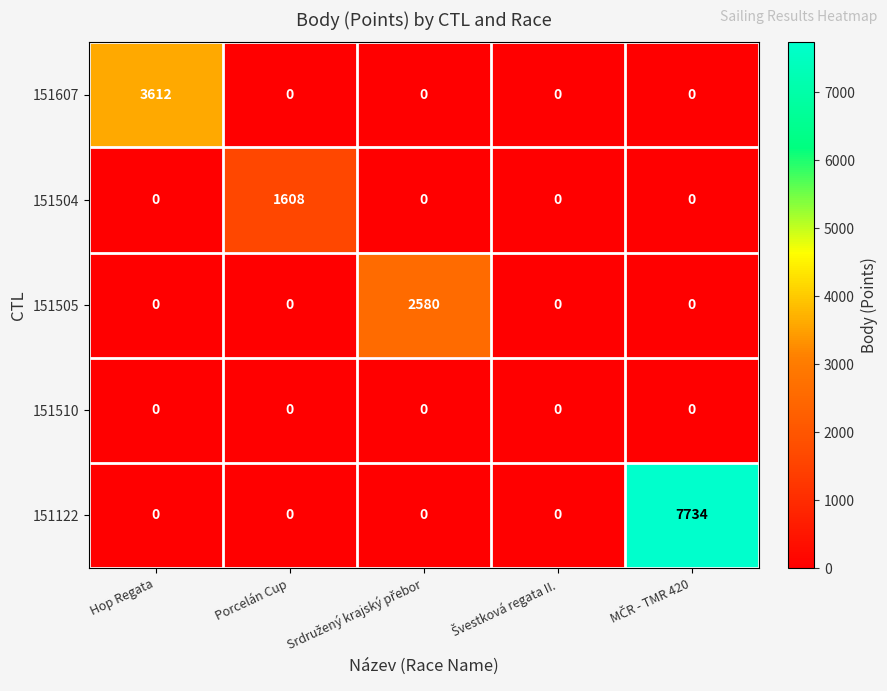

Which series has the widest spread of values?

151122